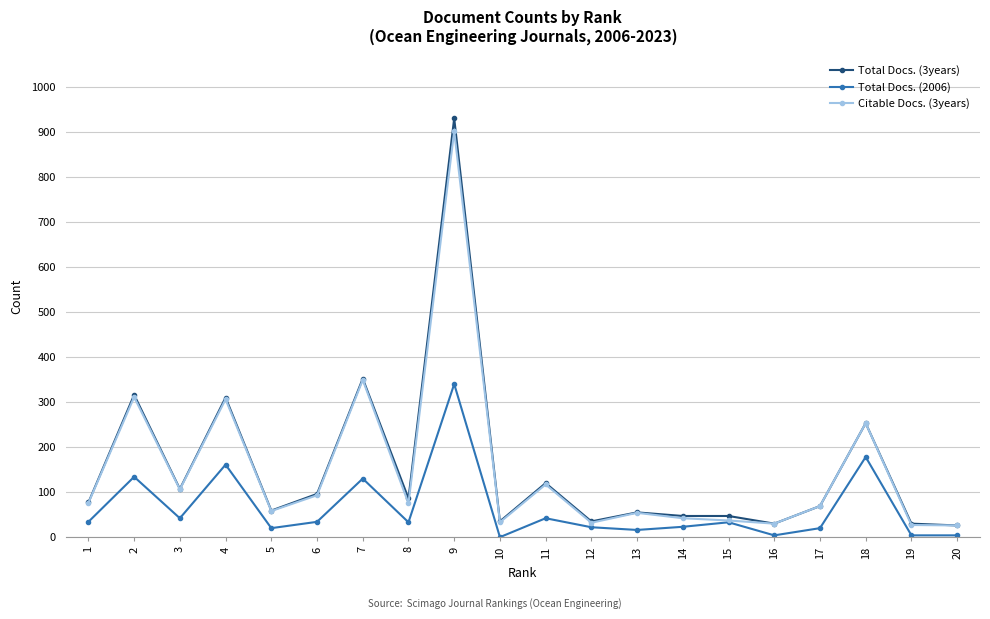

Does the chart have visible grid lines?

Yes